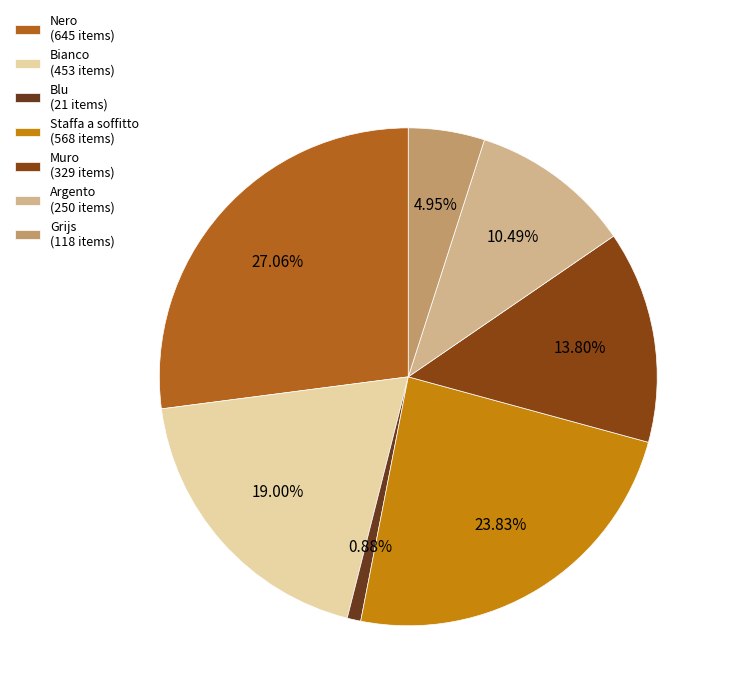

Rank the categories by value from lowest to highest.

Blu (21 items), Grijs (118 items), Argento (250 items), Muro (329 items), Bianco (453 items), Staffa a soffitto (568 items), Nero (645 items)